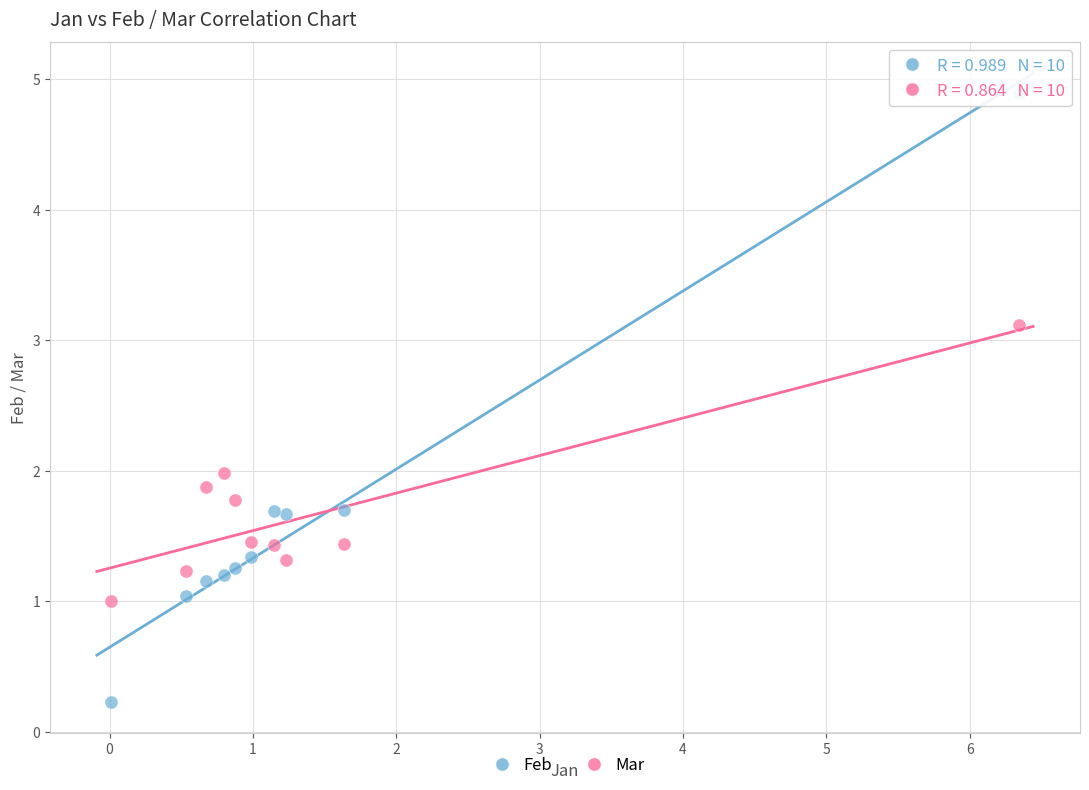

Across all data points, what is the range of Y values (max minus min)?

4.7